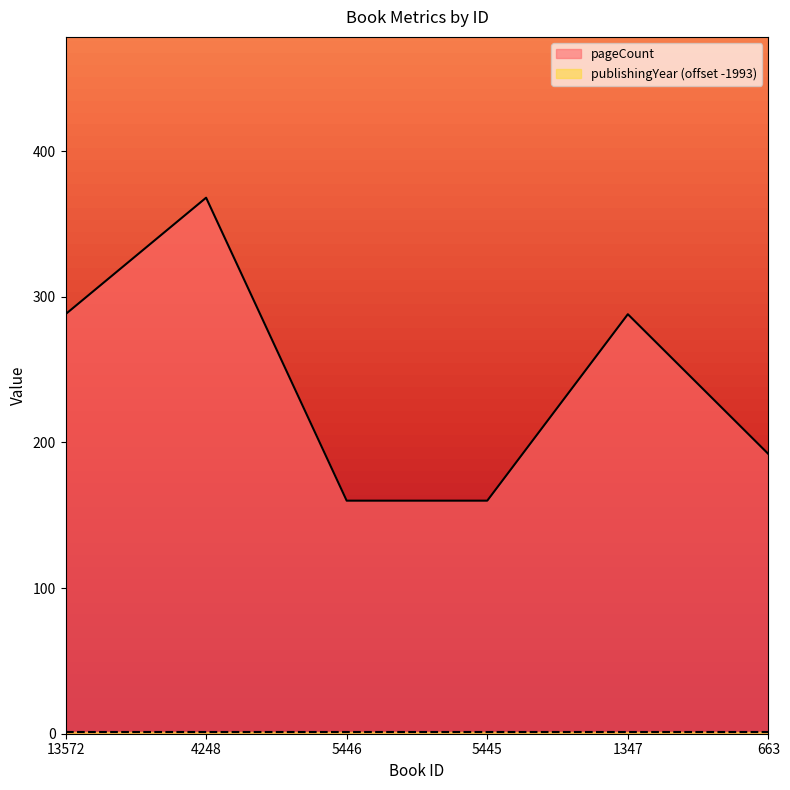

What position from the right is 5445?

3